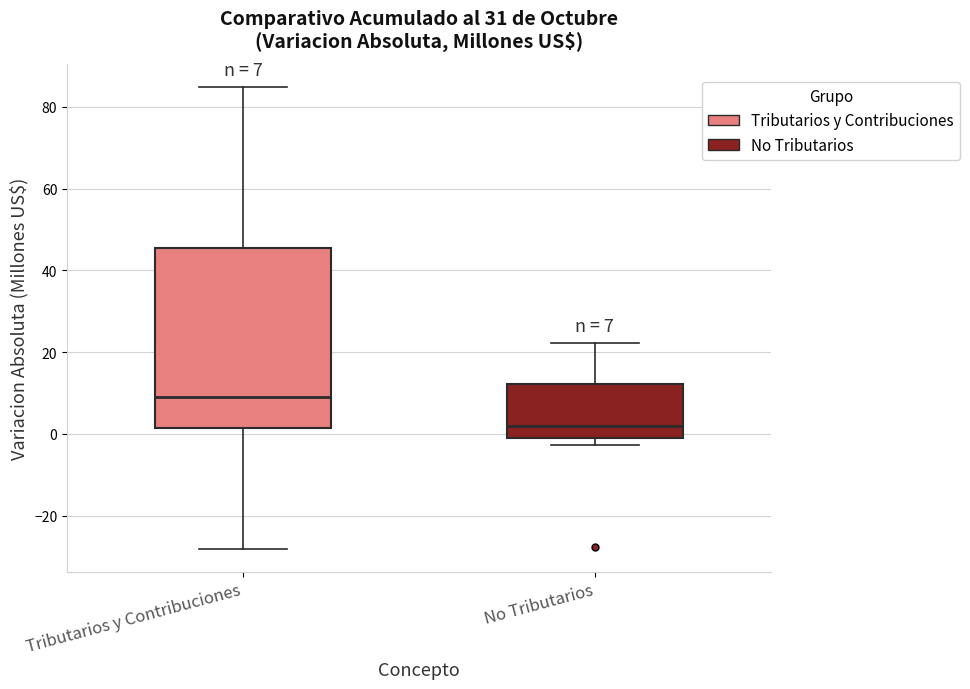

Which box has the lowest median line?

No Tributarios